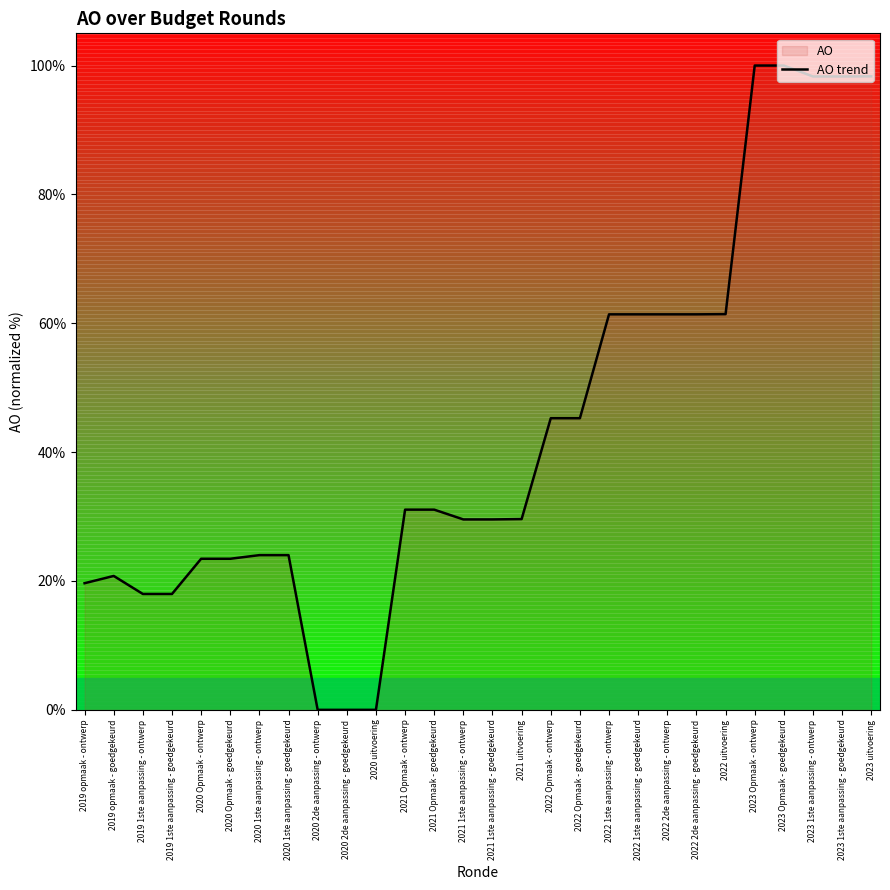

Reading left to right, extract all data points from this chart.

2019 opmaak - ontwerp=19.7	2019 opmaak - goedgekeurd=20.8	2019 1ste aanpassing - ontwerp=18.0	2019 1ste aanpassing - goedgekeurd=18.0	2020 Opmaak - ontwerp=23.4	2020 Opmaak - goedgekeurd=23.4	2020 1ste aanpassing - ontwerp=24.0	2020 1ste aanpassing - goedgekeurd=24.0	2020 2de aanpassing - ontwerp=0.0	2020 2de aanpassing - goedgekeurd=0.0	2020 uitvoering=0.0	2021 Opmaak - ontwerp=31.1	2021 Opmaak - goedgekeurd=31.1	2021 1ste aanpassing - ontwerp=29.6	2021 1ste aanpassing - goedgekeurd=29.6	2021 uitvoering=29.6	2022 Opmaak - ontwerp=45.3	2022 Opmaak - goedgekeurd=45.3	2022 1ste aanpassing - ontwerp=61.4	2022 1ste aanpassing - goedgekeurd=61.4	2022 2de aanpassing - ontwerp=61.4	2022 2de aanpassing - goedgekeurd=61.4	2022 uitvoering=61.4	2023 Opmaak - ontwerp=100.0	2023 Opmaak - goedgekeurd=100.0	2023 1ste aanpassing - ontwerp=98.3	2023 1ste aanpassing - goedgekeurd=98.3	2023 uitvoering=98.3